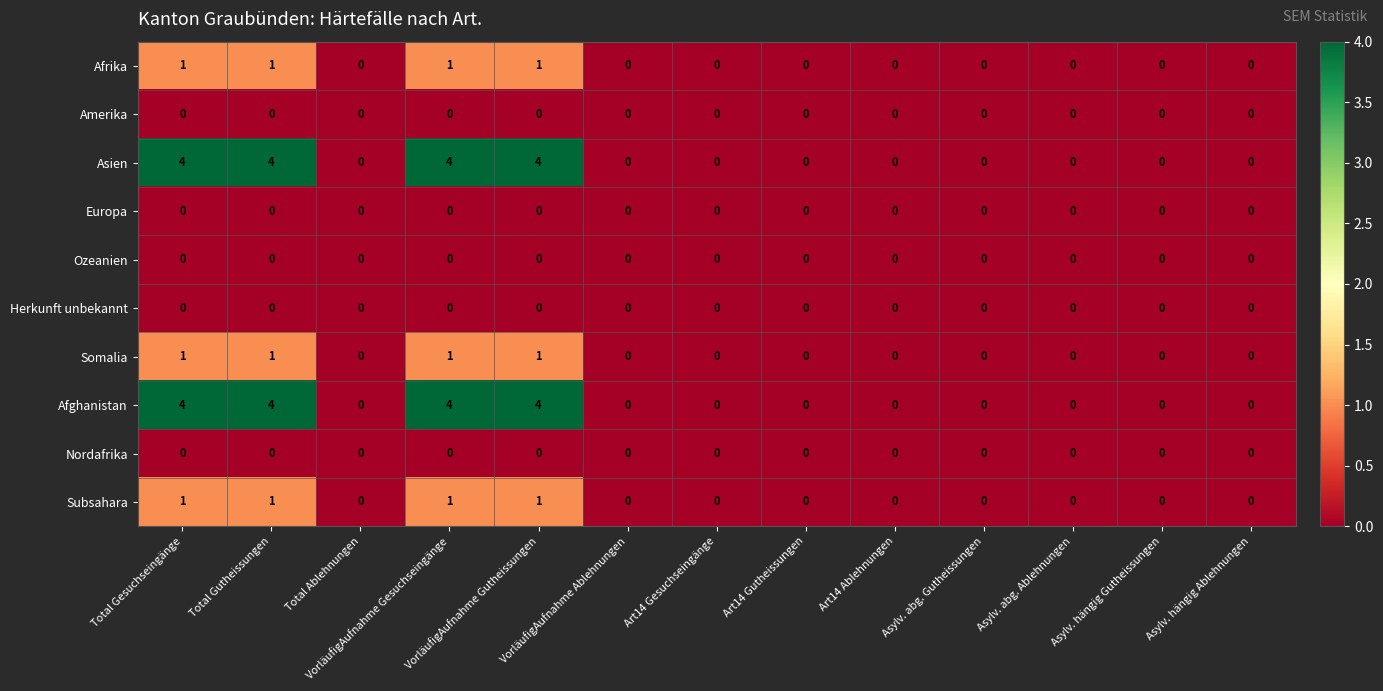

At how many categories does at least one series exceed 3?

4